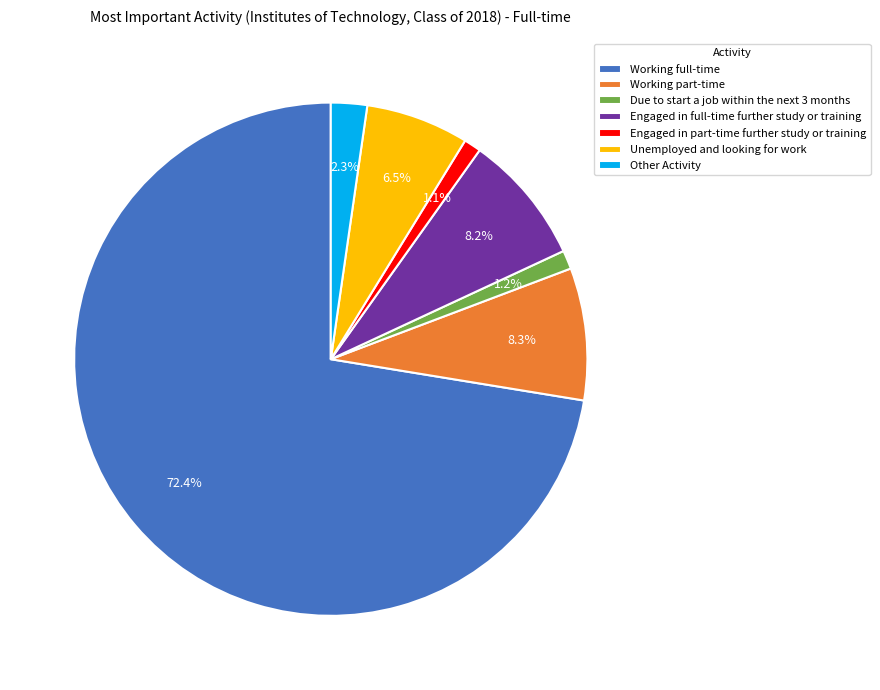

How many segments does this pie chart have?

7